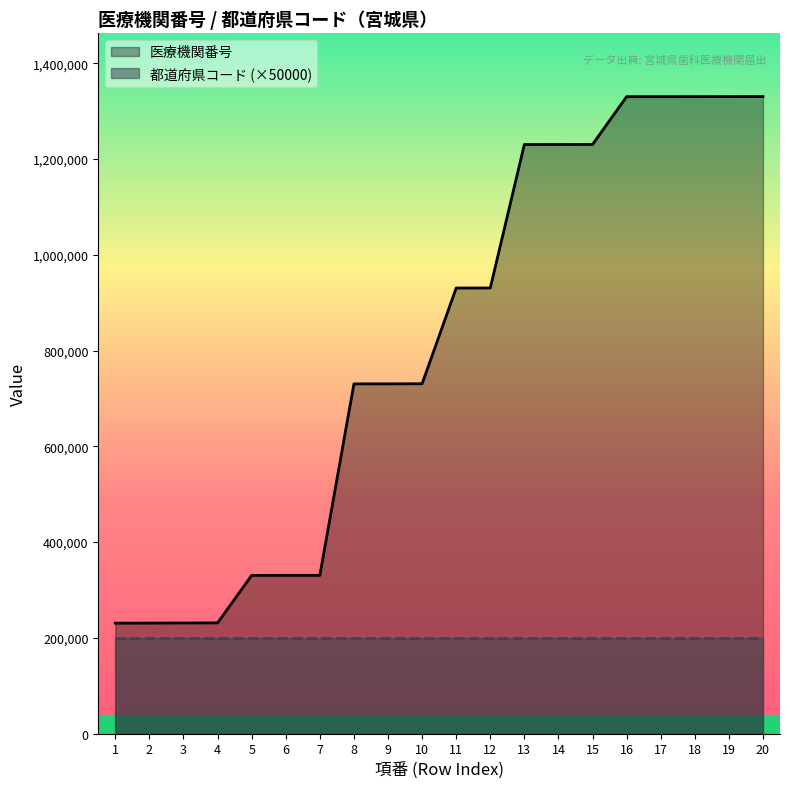

Which category has the lowest value across all series?

1